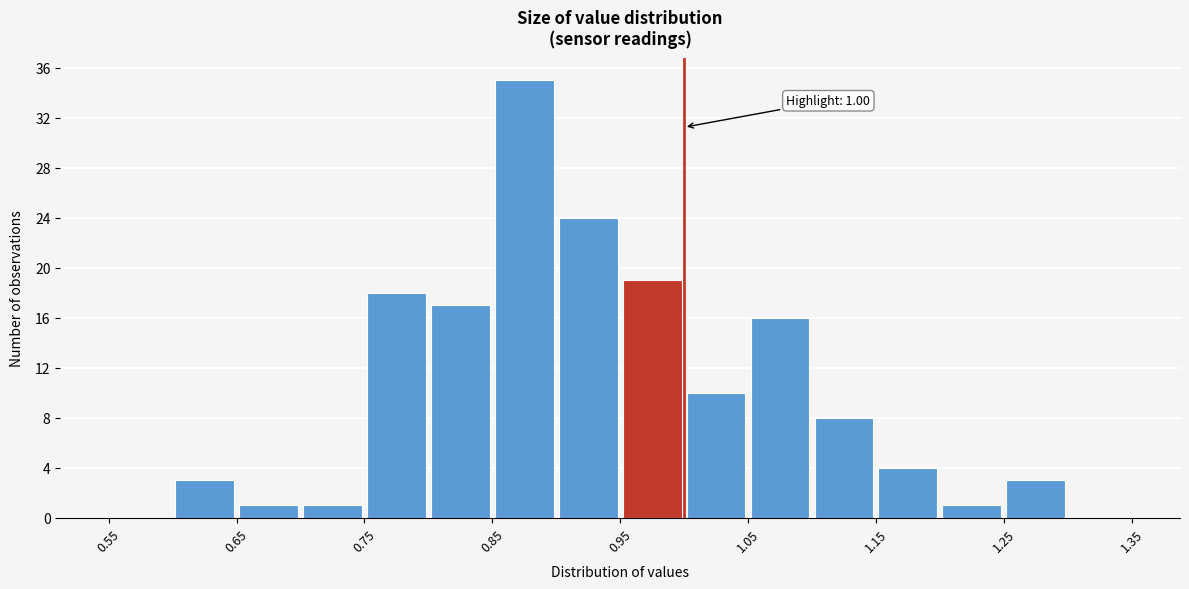

Over which range of the x-axis is the bar tallest?

0.85 to 0.90